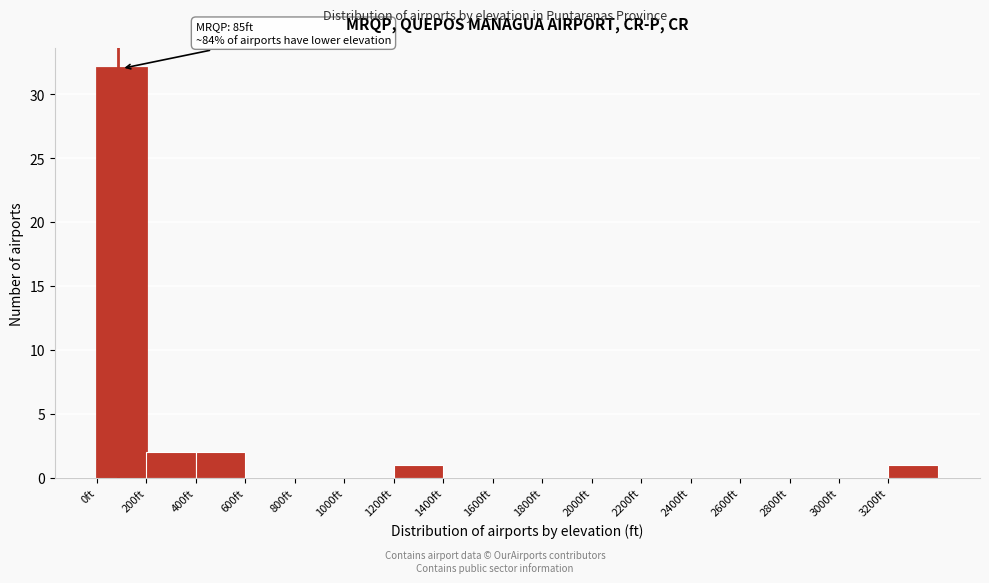

Which range on the x-axis has the tallest bar?

0 to 200